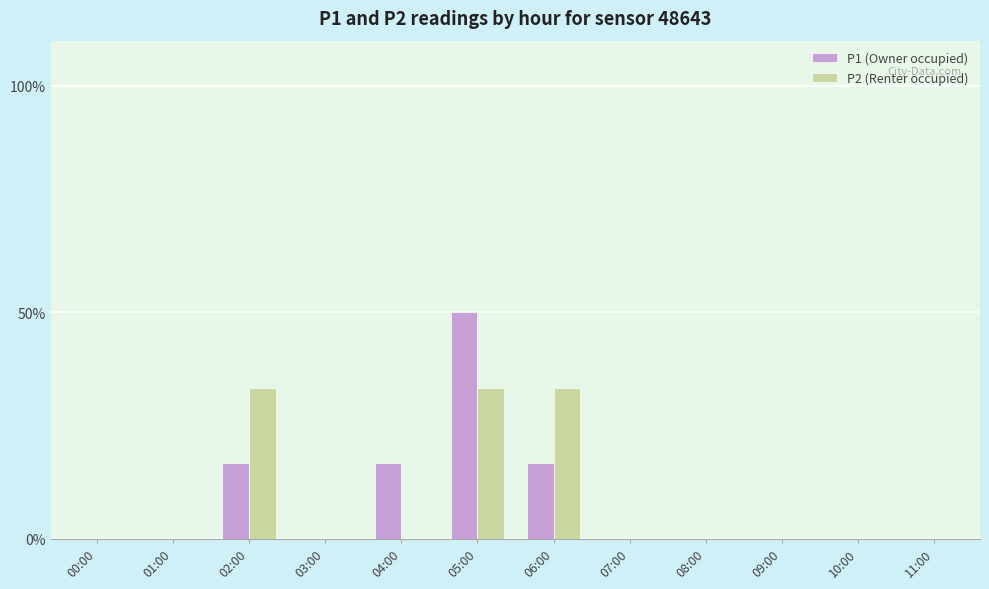

True or false: P1 (Owner occupied) has a value of 0.0 at 10:00.

True